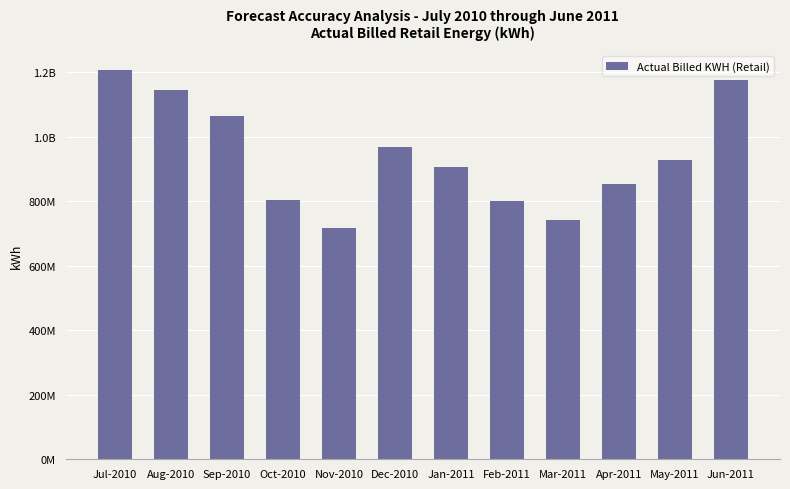

Which category has the lowest value across all series?

Nov-2010